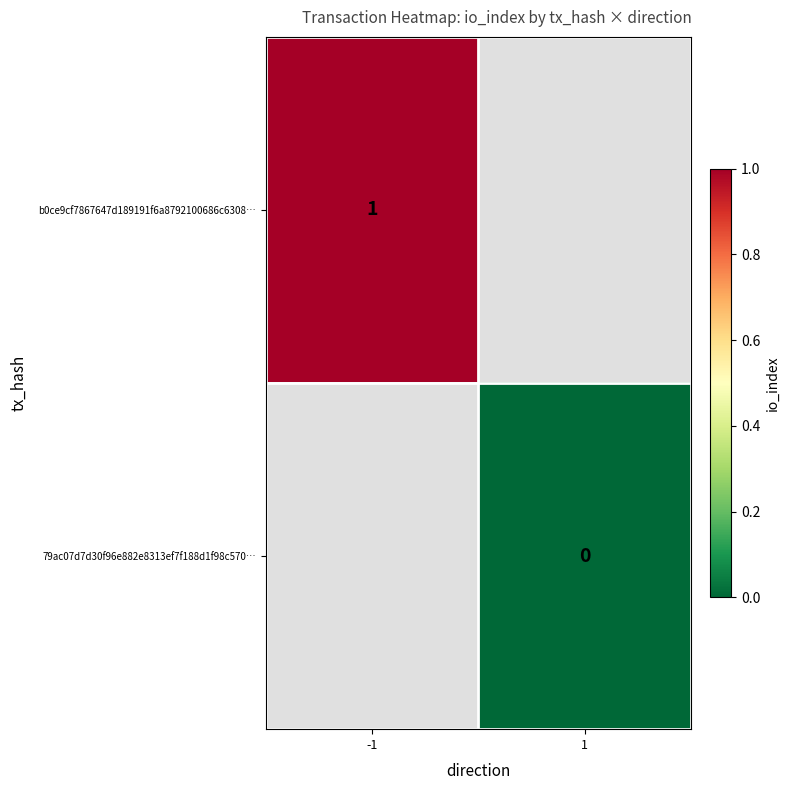

At how many categories does at least one series exceed 0?

1